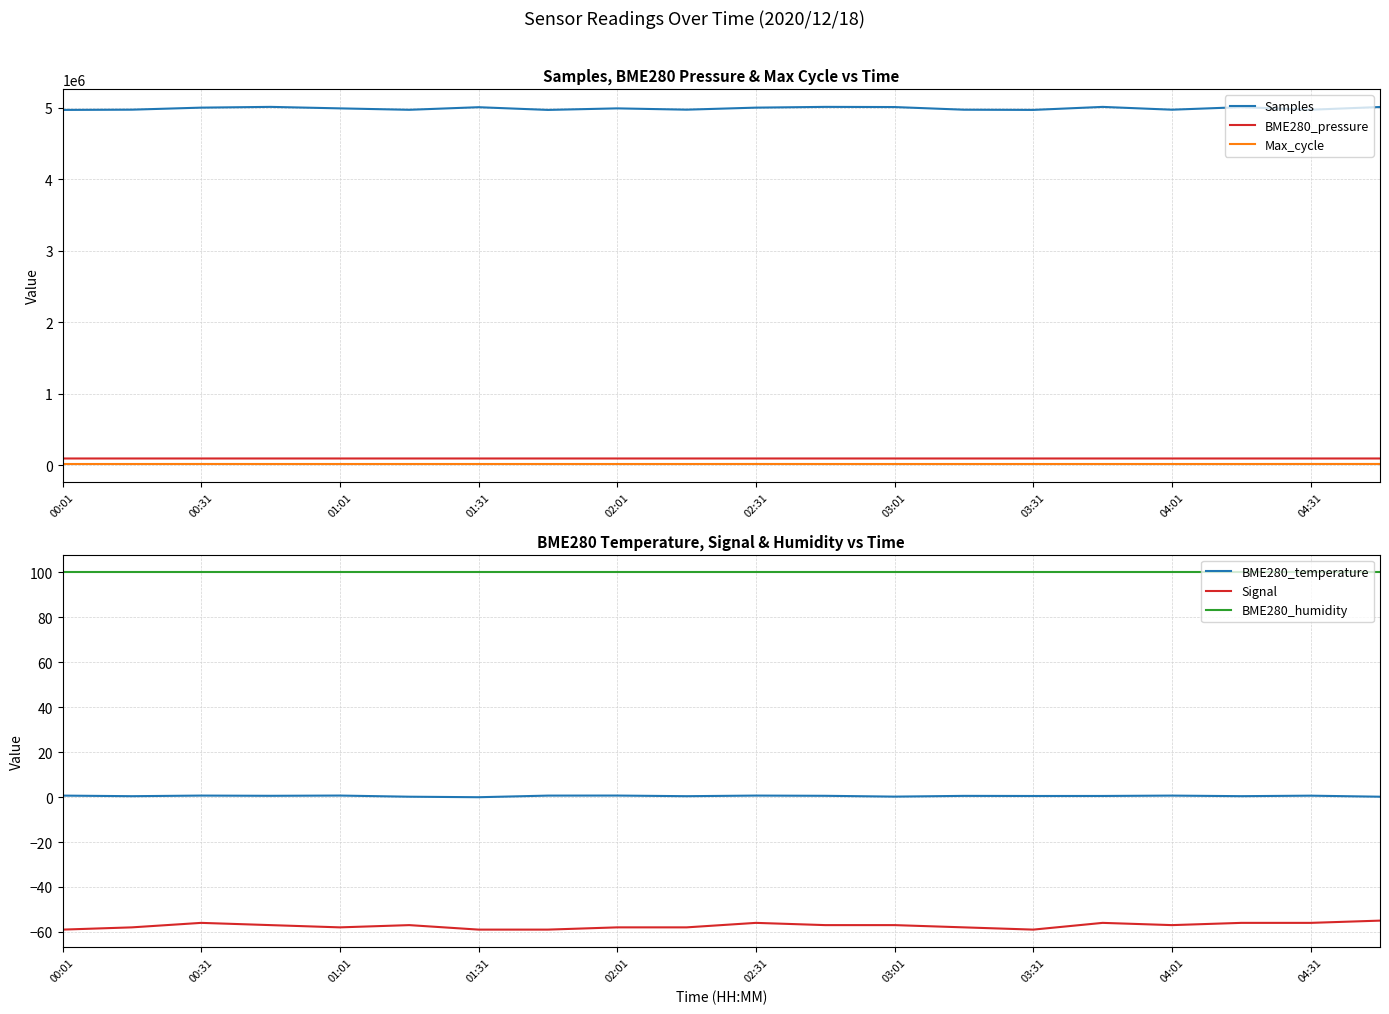

The value of Samples at 02:31 is 4998179.0. True or false?

True